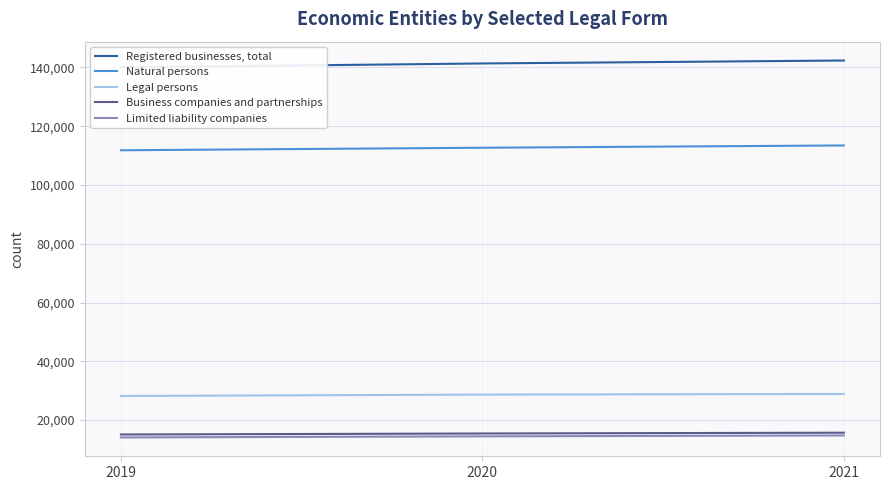

At how many categories does at least one series exceed 27161?

3